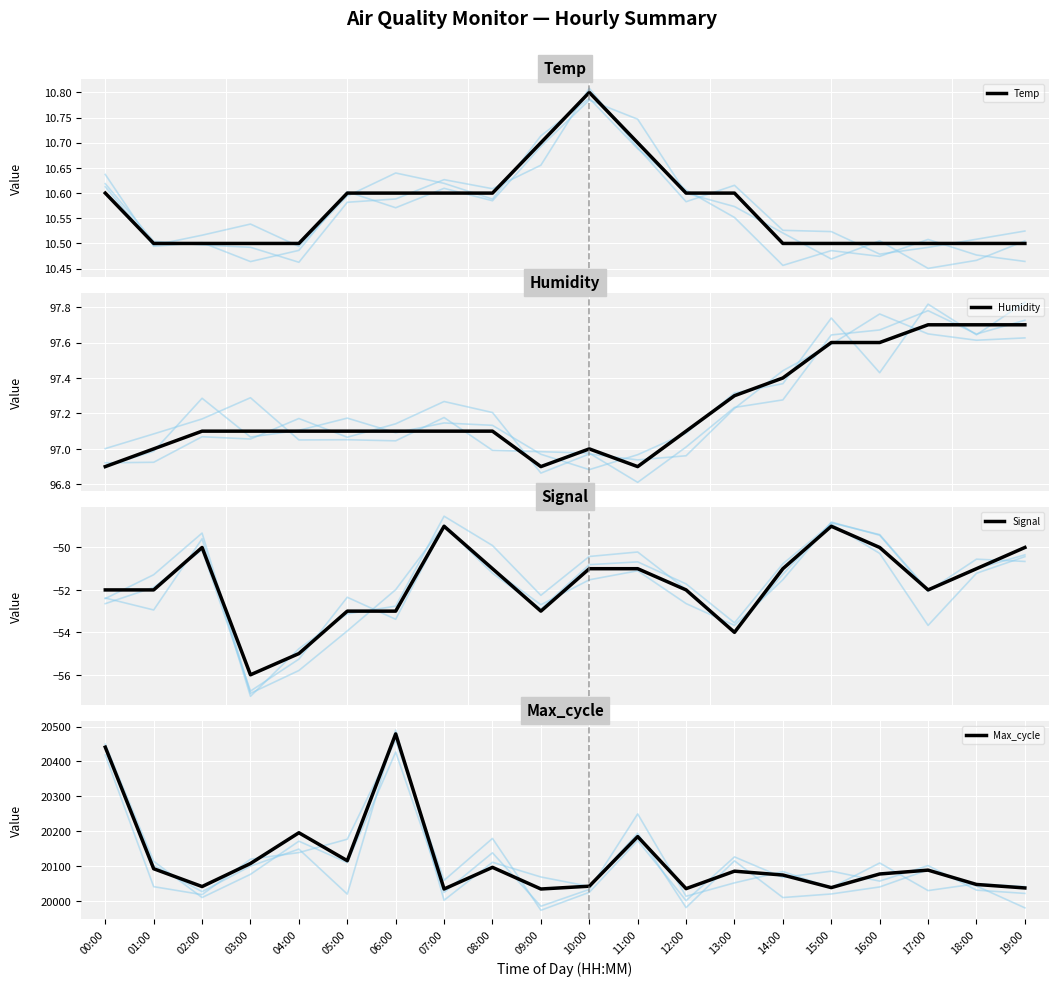

What is the difference between the second highest and minimum values in the Max_cycle series?

406